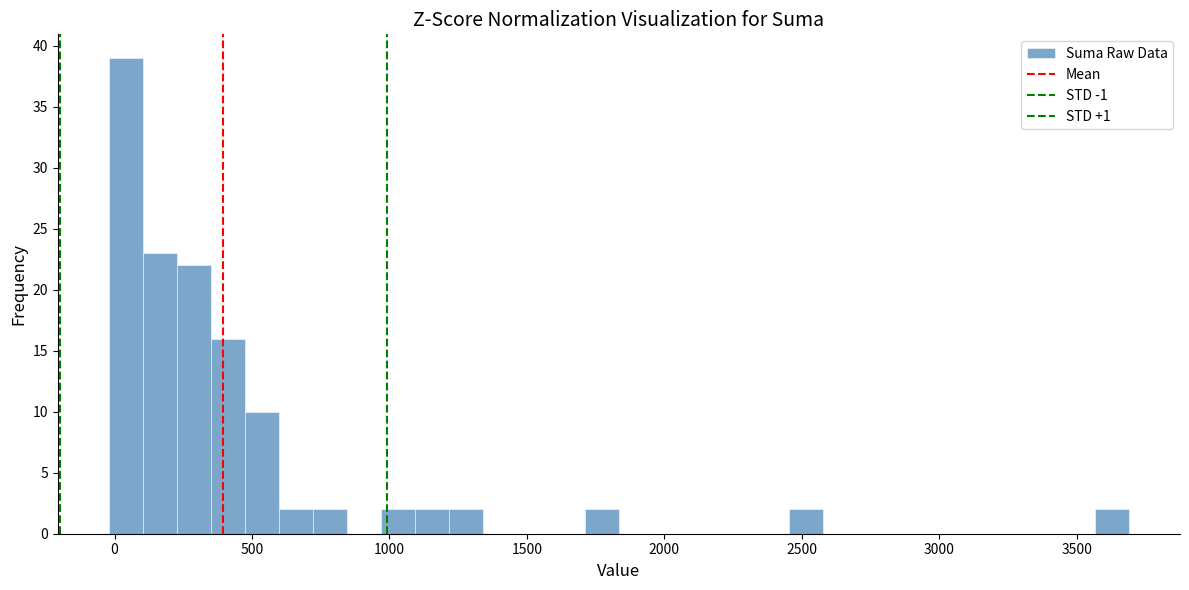

Read against the x-axis, roughly where is the centre of the tallest bar?

50